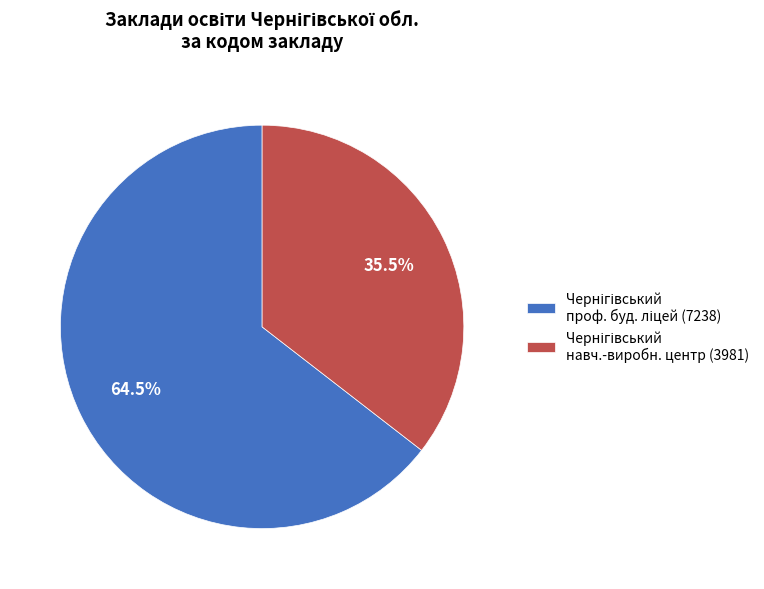

Does any single category account for the majority?

Yes